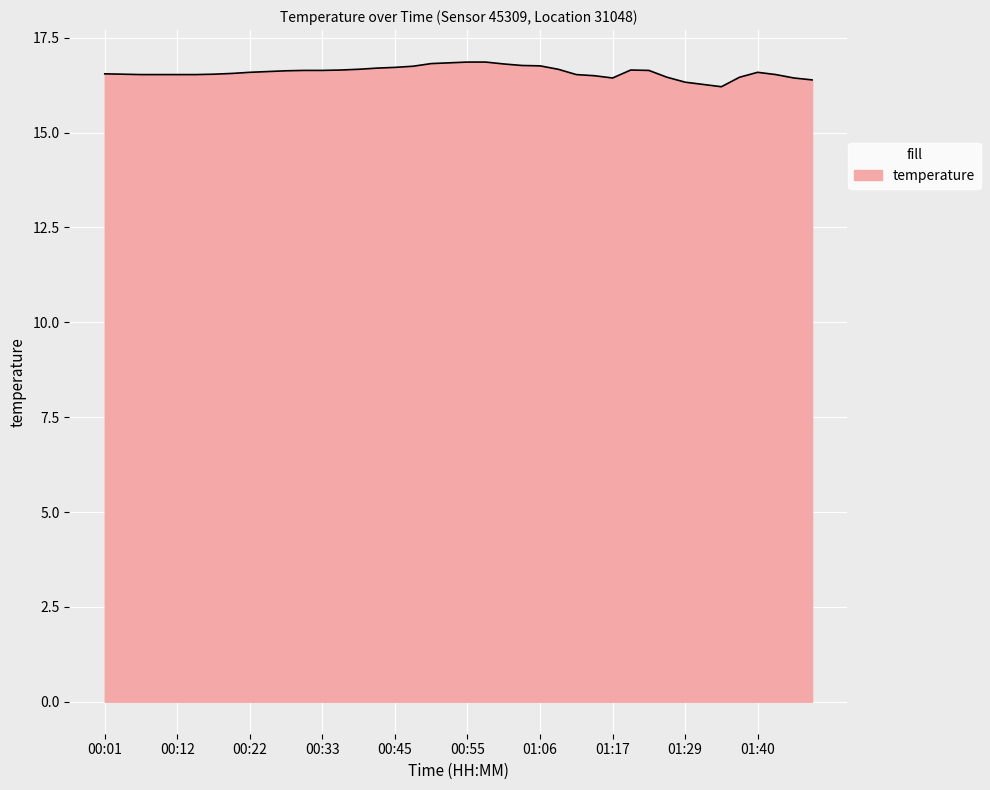

Count the number of categories in the chart.

40